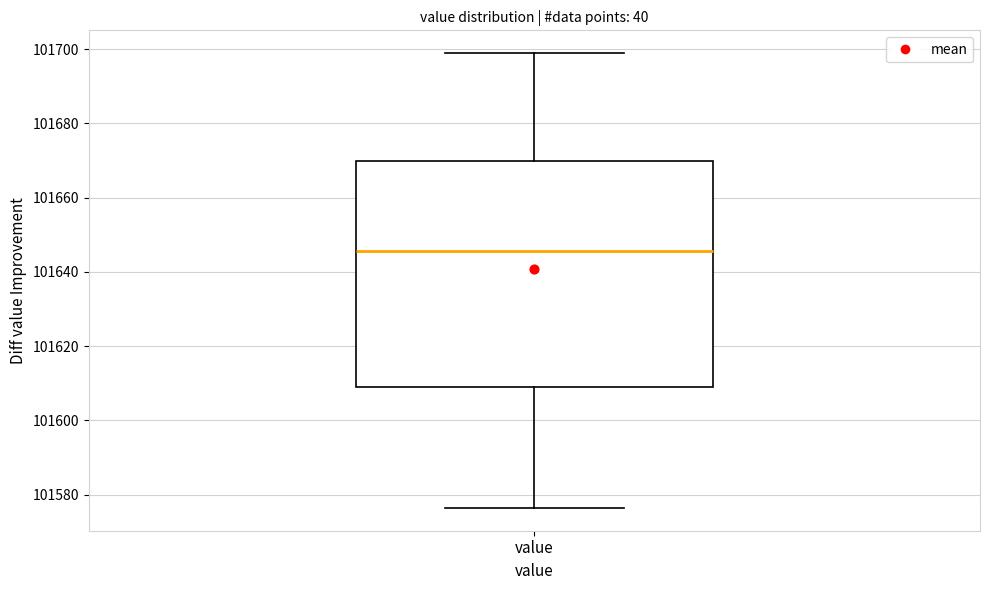

Transcribe this box plot: give where the median line is, the range the box spans, and where the two whiskers end, as read against the y-axis. The values are not printed on the chart, so give them approximately, as read against the axis.

median 101646, box 101608 to 101670, whiskers 101576 to 101698